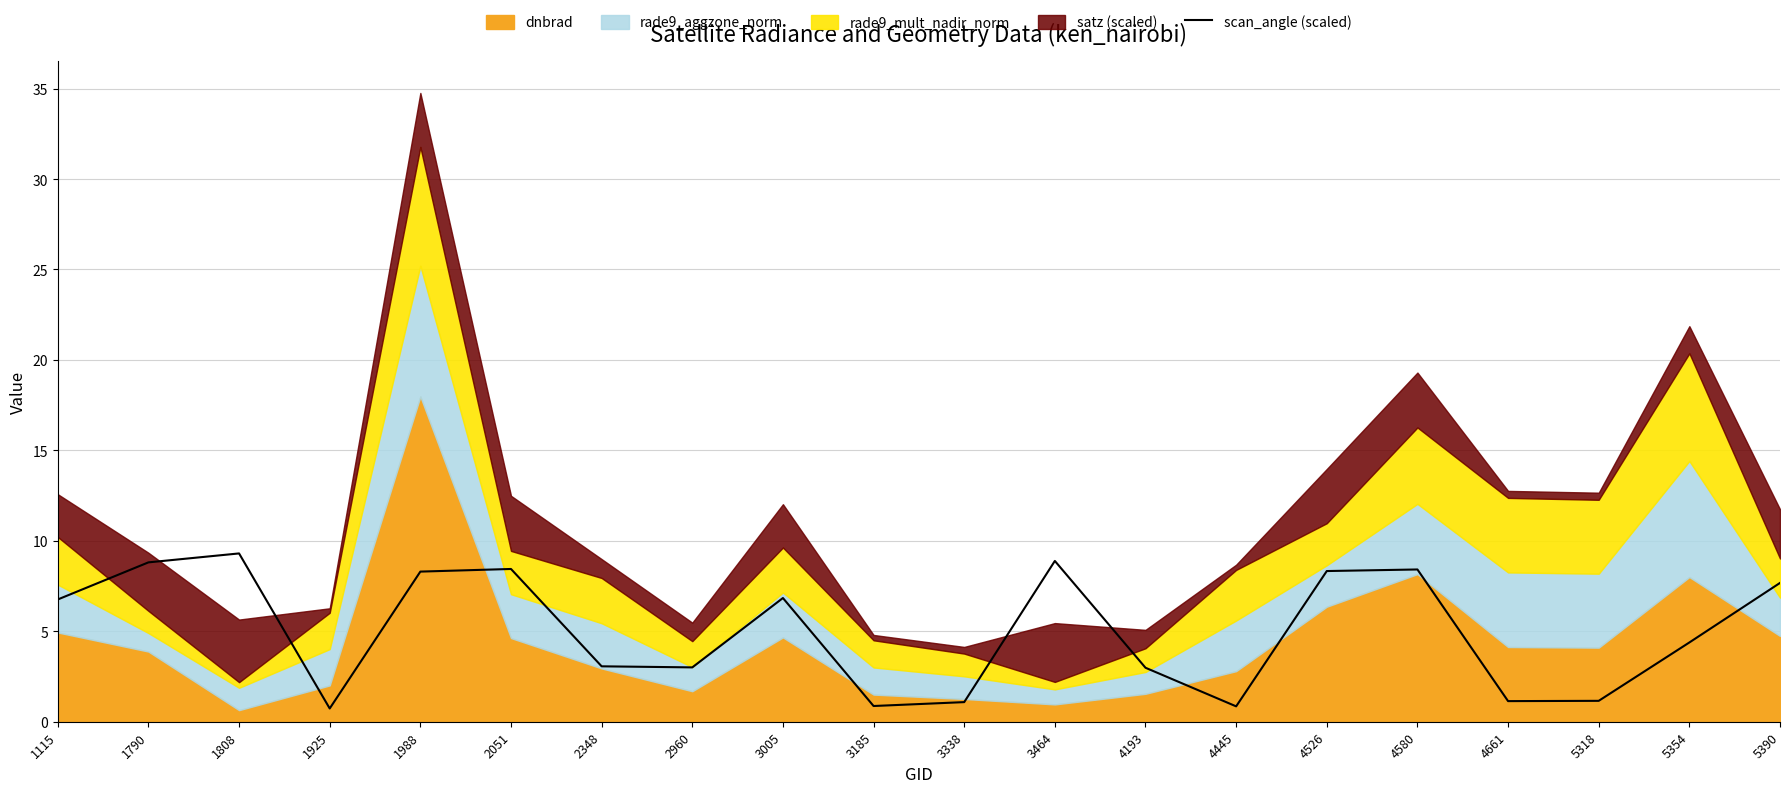

Is it true that scan_angle (scaled) equals 8.4 at 2051?

True